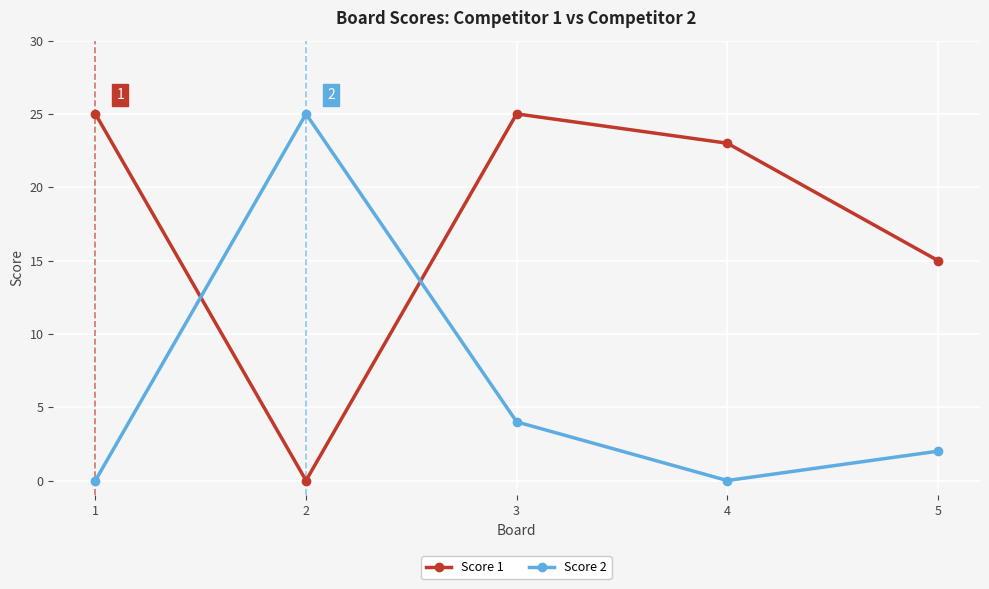

Reading left to right, transcribe all the data shown in this chart.

Score 1: 25	0	25	23	15
Score 2: 0	25	4	0	2